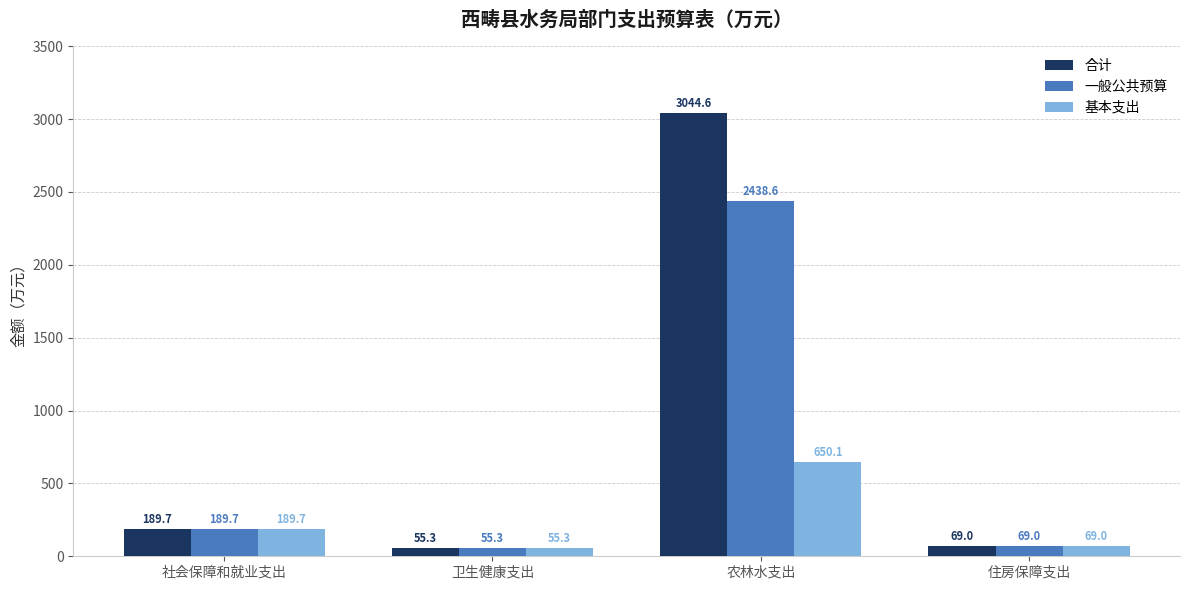

At which category is the sum across all series the highest?

农林水支出